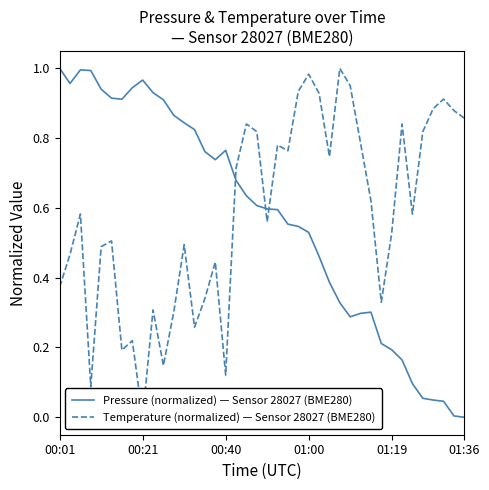

Between 8 and 13, which series saw the biggest shift?

Temperature (normalized) — Sensor 28027 (BME280)